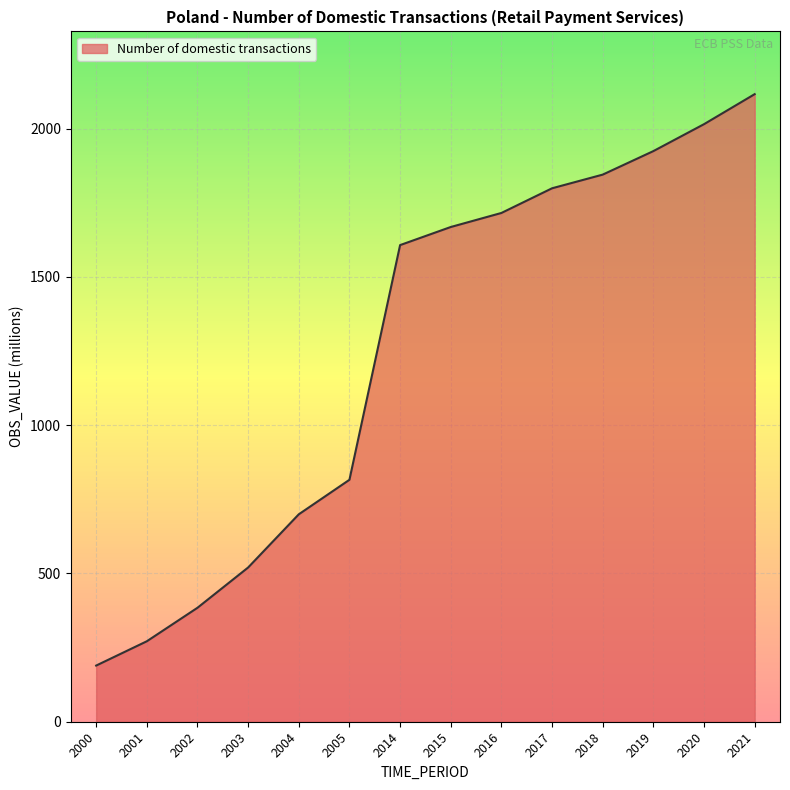

The value at 2019 is 2913.3. True or false?

False